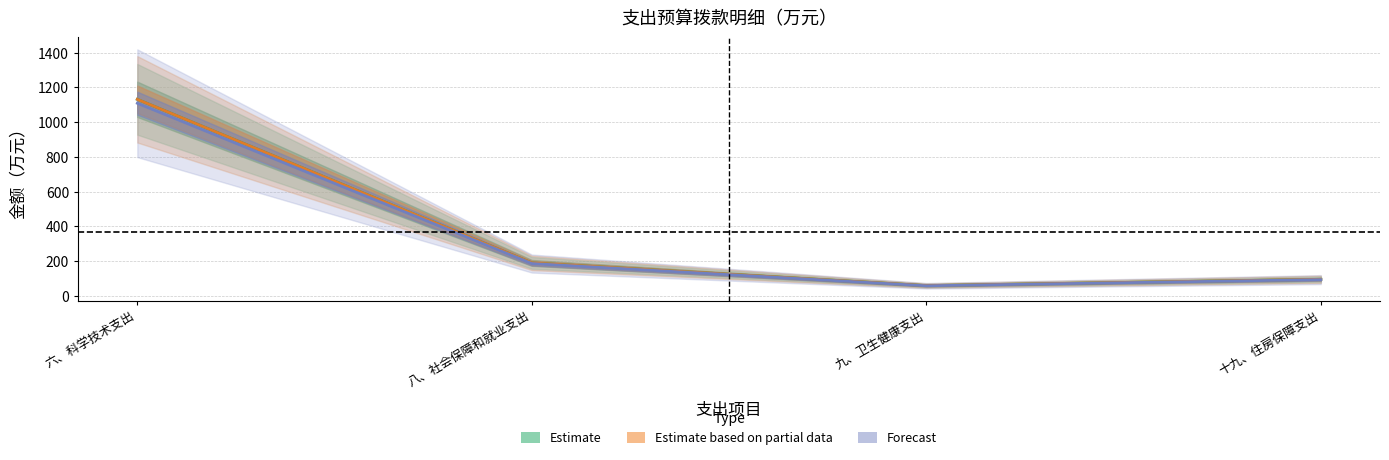

At which label is Estimate based on partial data closest to 594?

八、社会保障和就业支出